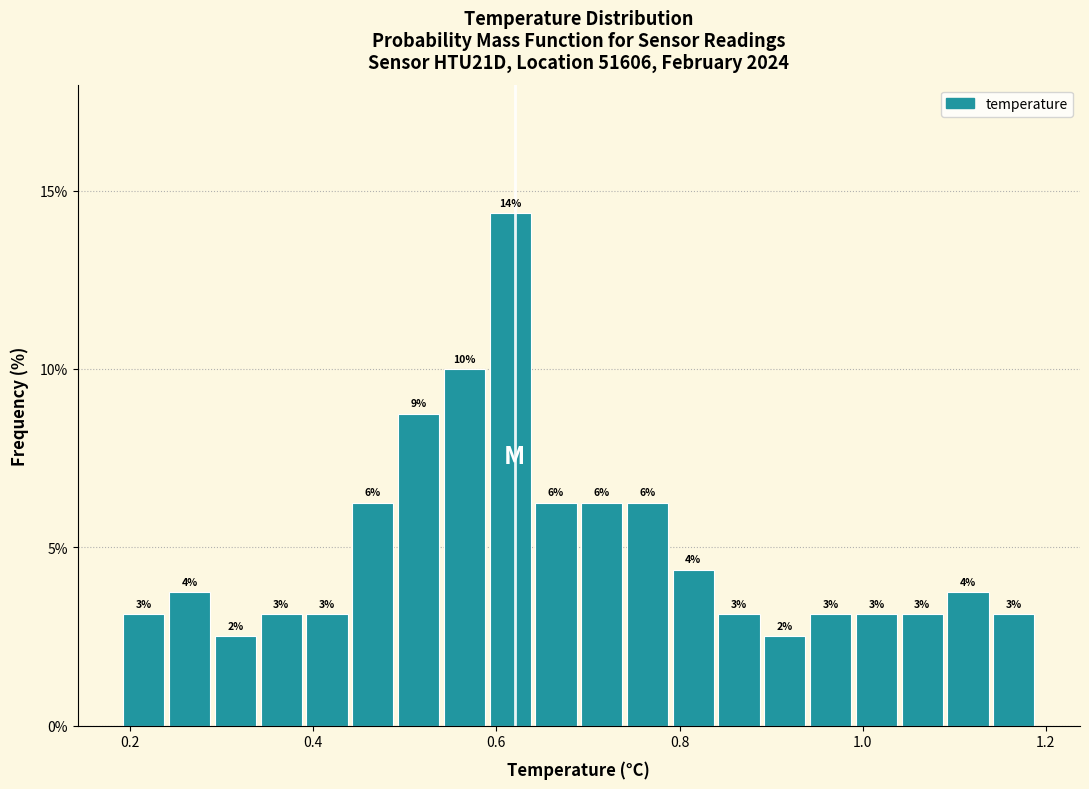

Read against the x-axis, roughly where is the centre of the tallest bar?

0.62